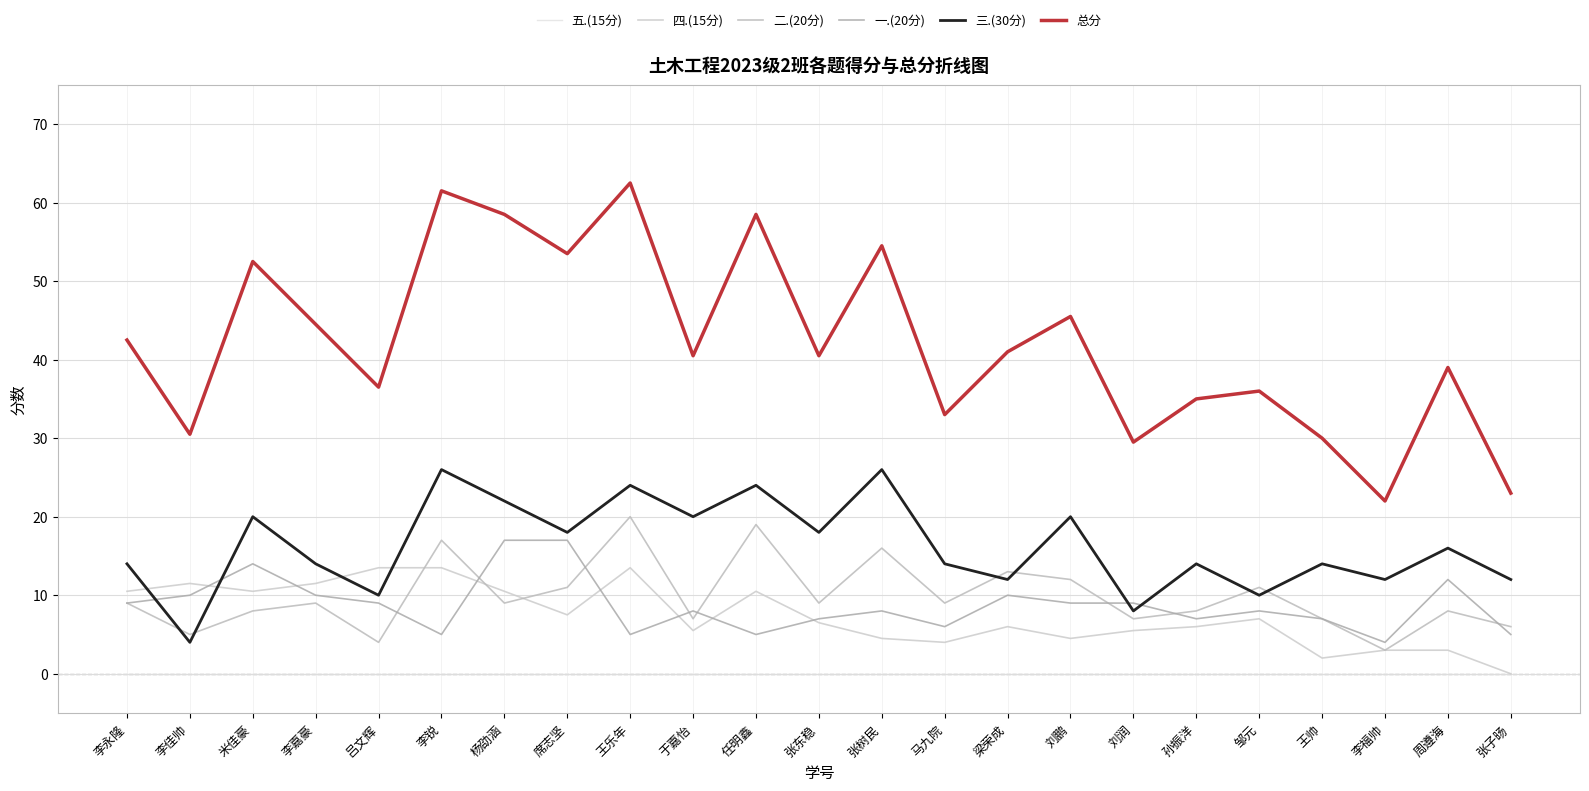

What is the difference between the maximum and minimum values in the 二.(20分) series?

17.0